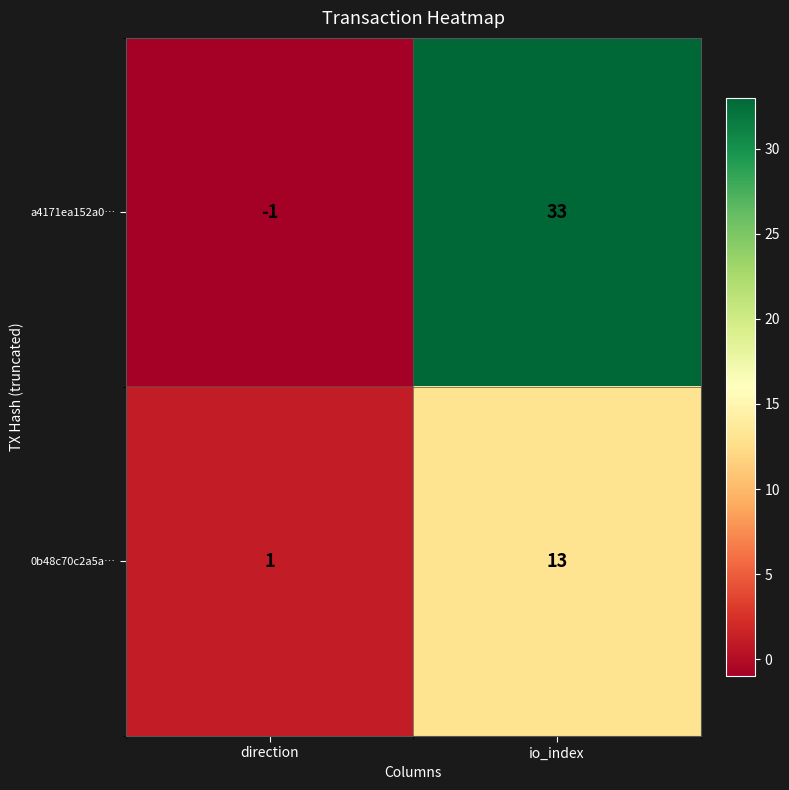

At how many categories does at least one series exceed 29?

1